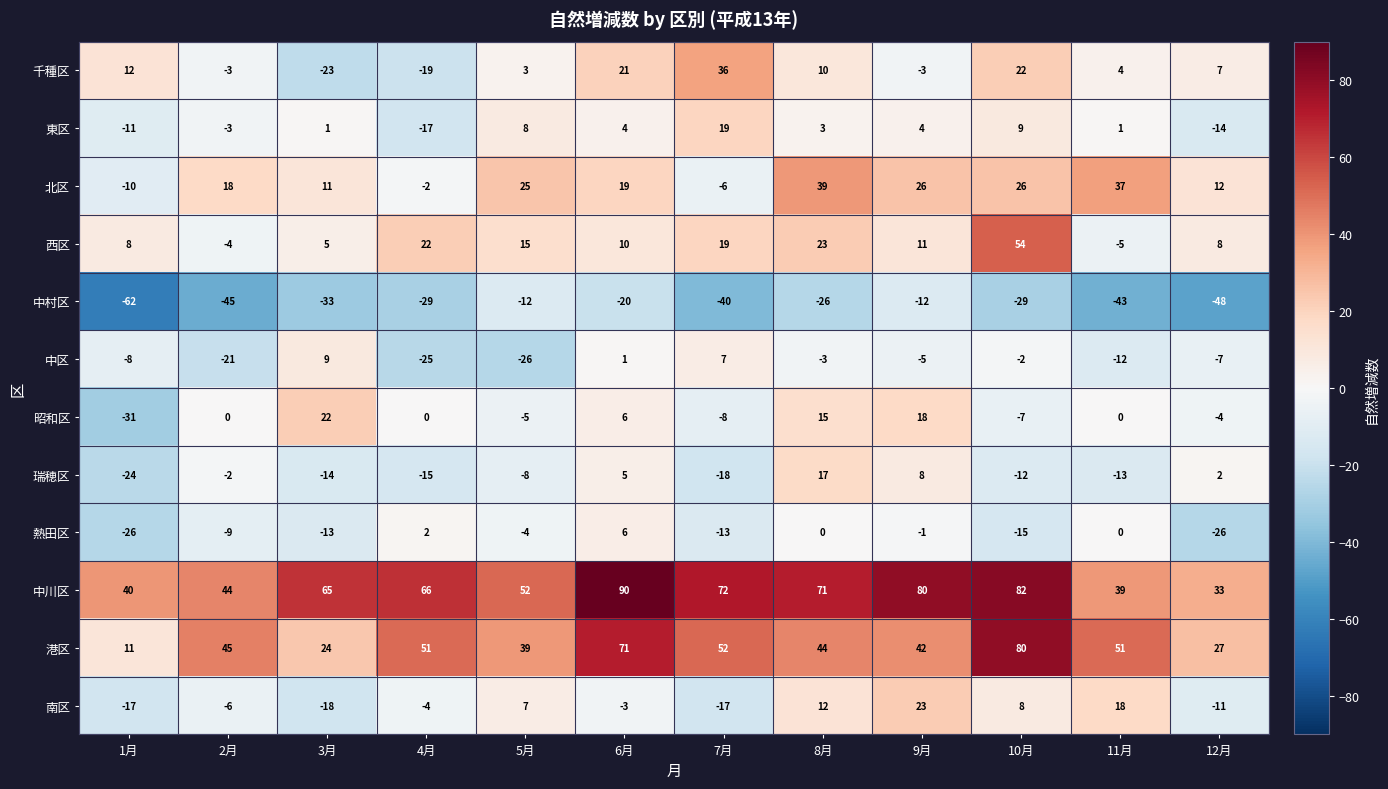

True or false: 西区 has a value of 19 at 7月.

True